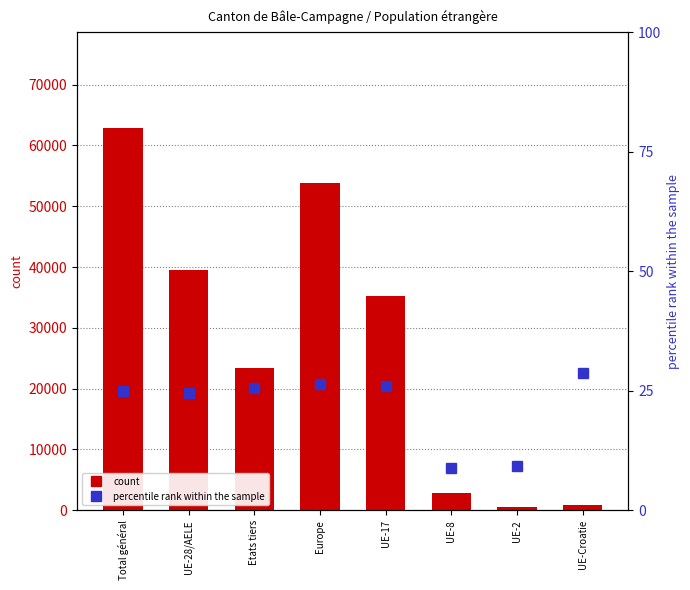

At which label does count reach its peak?

Total général